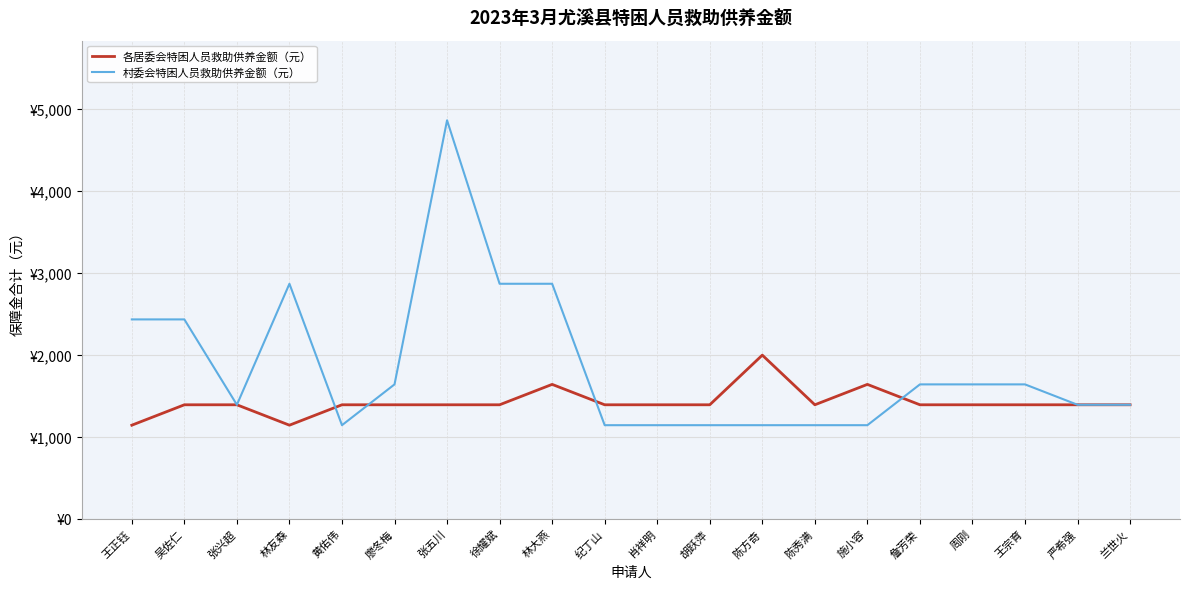

What is the difference between the 各居委会特困人员救助供养金额（元） values at 陈方奇 and 詹芳荣?

606